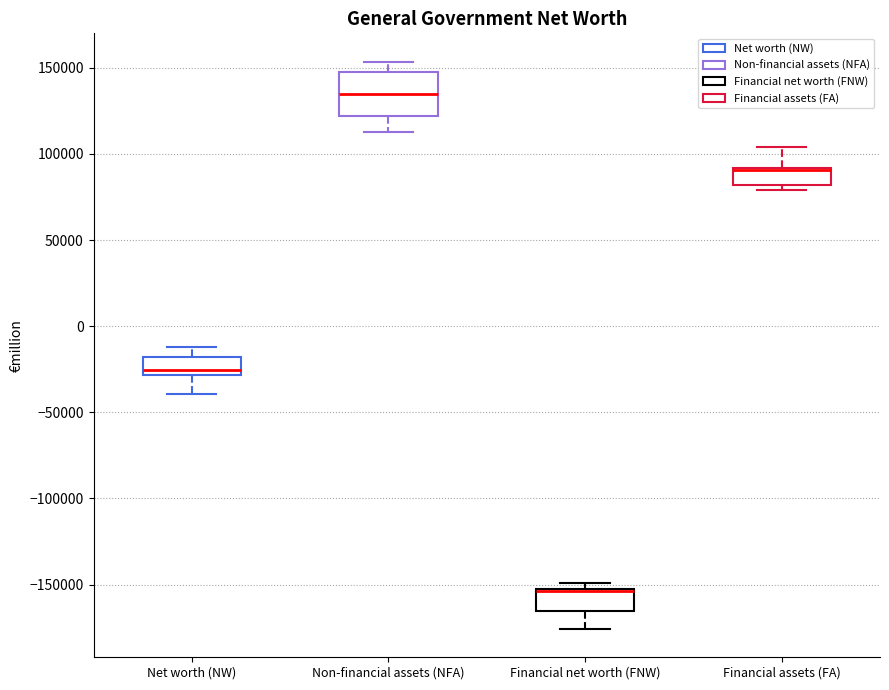

Which box is the tallest, from its lower edge to its upper edge?

Non-financial assets (NFA)